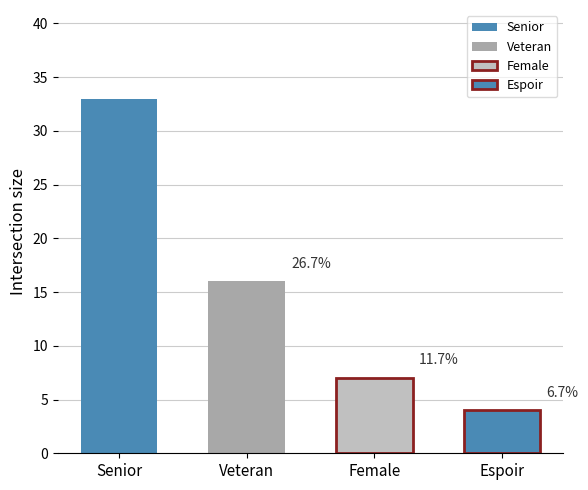

Is it true that the value at Senior is 23?

False